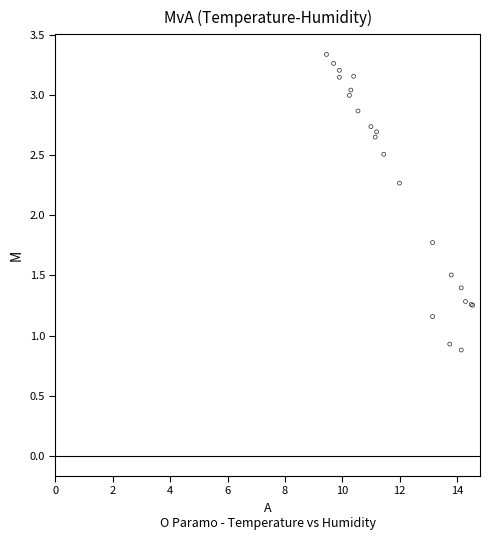

What Y value in the scatter plot is closest to 2?

1.8